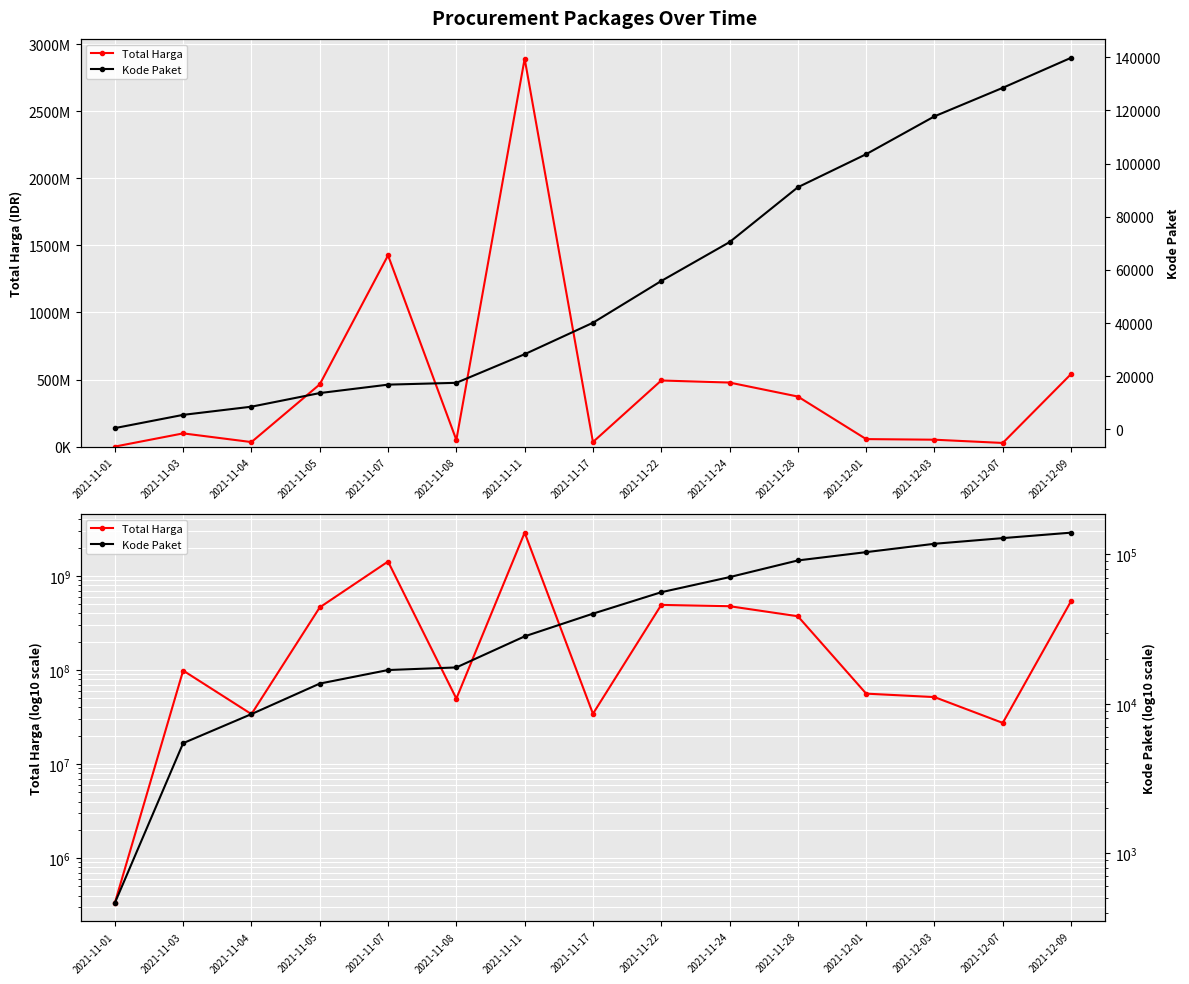

Which series has the largest range (max minus min)?

Total Harga